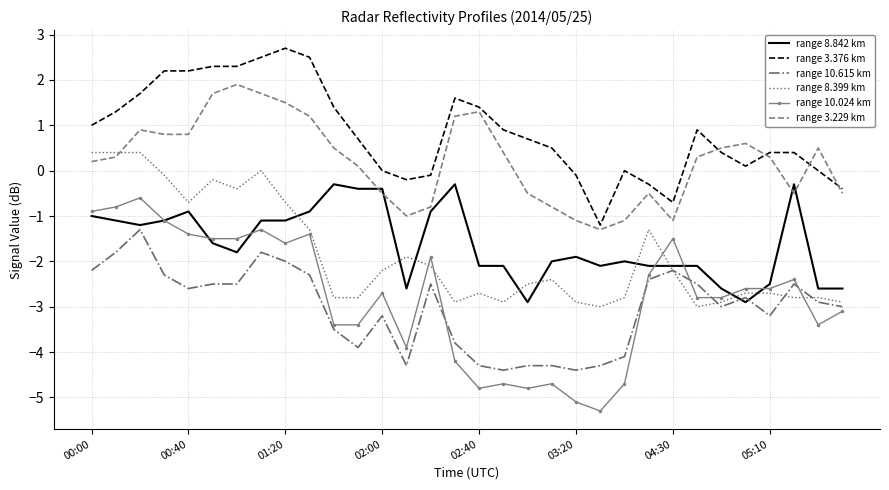

Which series has the largest range (max minus min)?

range 10.024 km